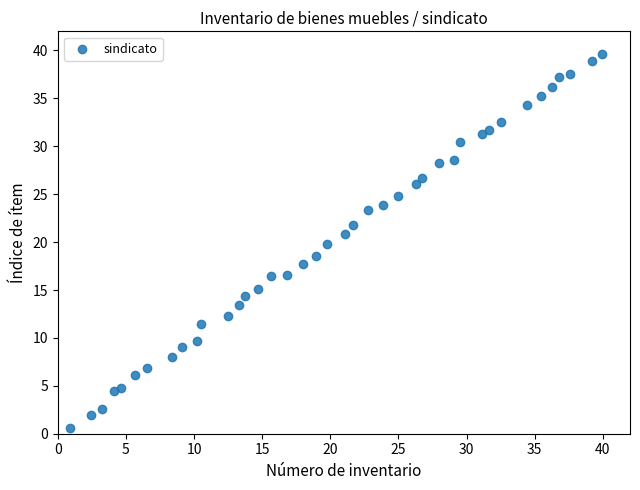

What is the range of Y values (max minus min)?

39.0